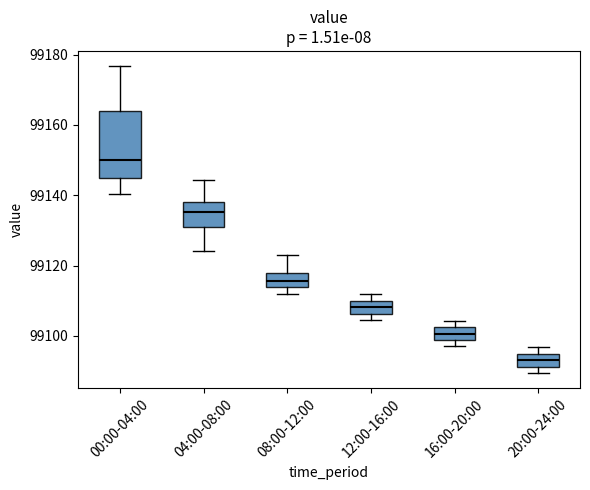

Reading left to right, transcribe this box plot: for each box, give where its median line is, the range the box spans, and where its two whiskers end, as read against the y-axis. The values are not printed on the chart, so give them approximately, as read against the axis.

00:00-04:00: median 99150, box 99146 to 99164, whiskers 99140 to 99176
04:00-08:00: median 99136, box 99132 to 99138, whiskers 99124 to 99144
08:00-12:00: median 99116, box 99114 to 99118, whiskers 99112 to 99124
12:00-16:00: median 99108, box 99106 to 99110, whiskers 99104 to 99112
16:00-20:00: median 99100, box 99098 to 99102, whiskers 99098 (below the box's lower edge) to 99104
20:00-24:00: median 99094 (inside the box), box 99092 to 99094, whiskers 99090 to 99096